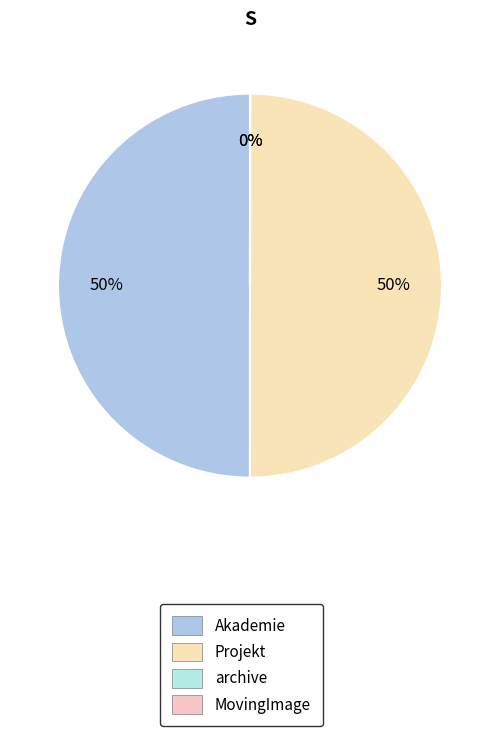

Approximately how many times larger is the value at Akademie compared to Projekt?

1.0